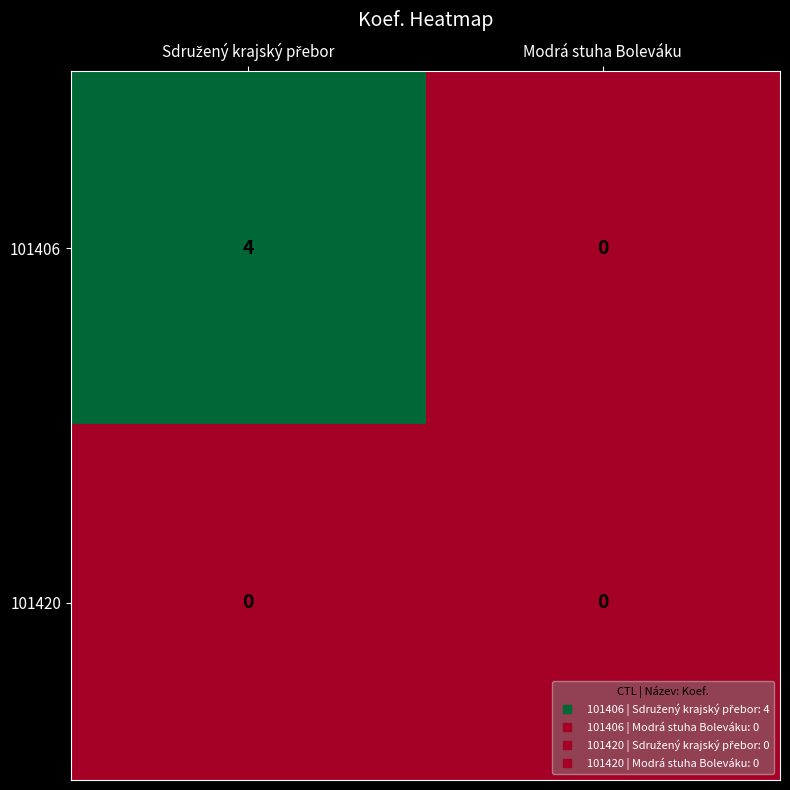

Which series has the largest total across all categories?

101406